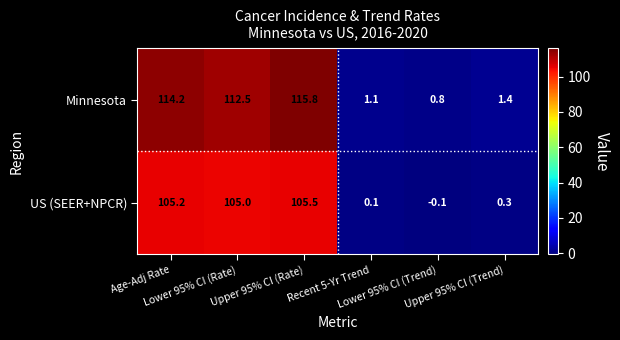

Which series has the largest total across all categories?

Minnesota